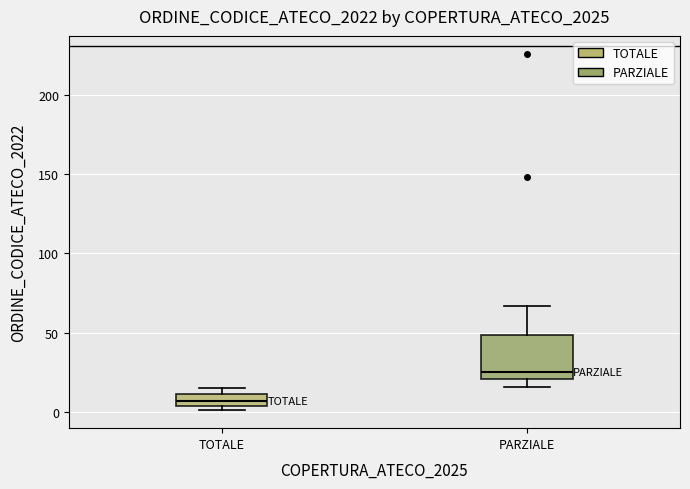

Where does the upper whisker of the box for PARZIALE end on the y-axis? The values are not printed on the chart, so give them approximately, as read against the axis.

65